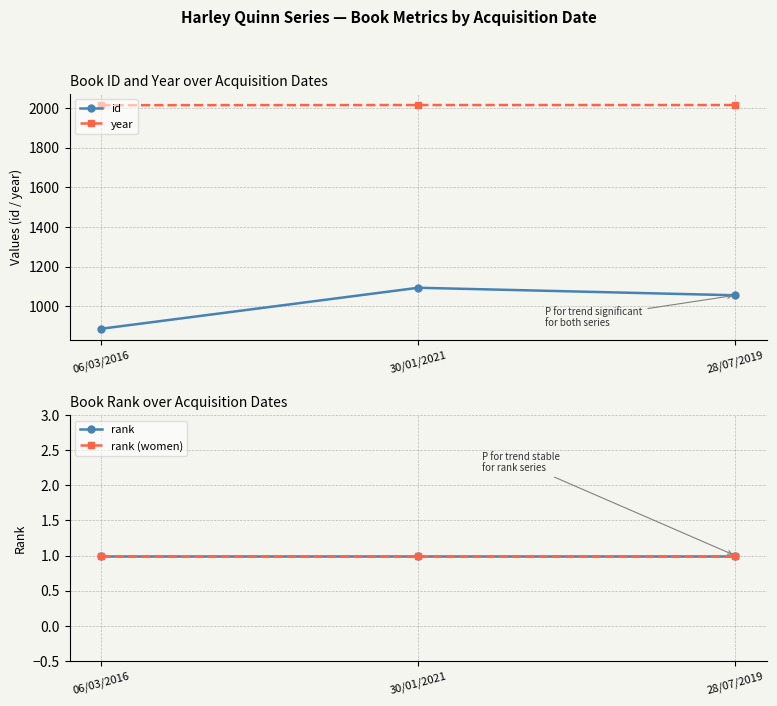

At which label is id closest to 989?

28/07/2019